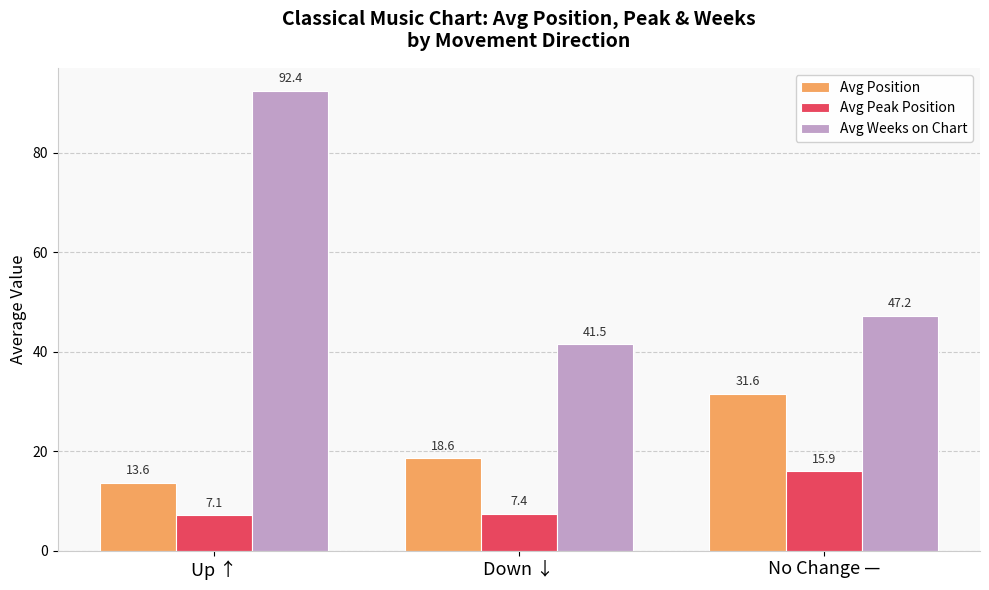

The Avg Weeks on Chart series shows 25.9 at No Change —. True or false?

False